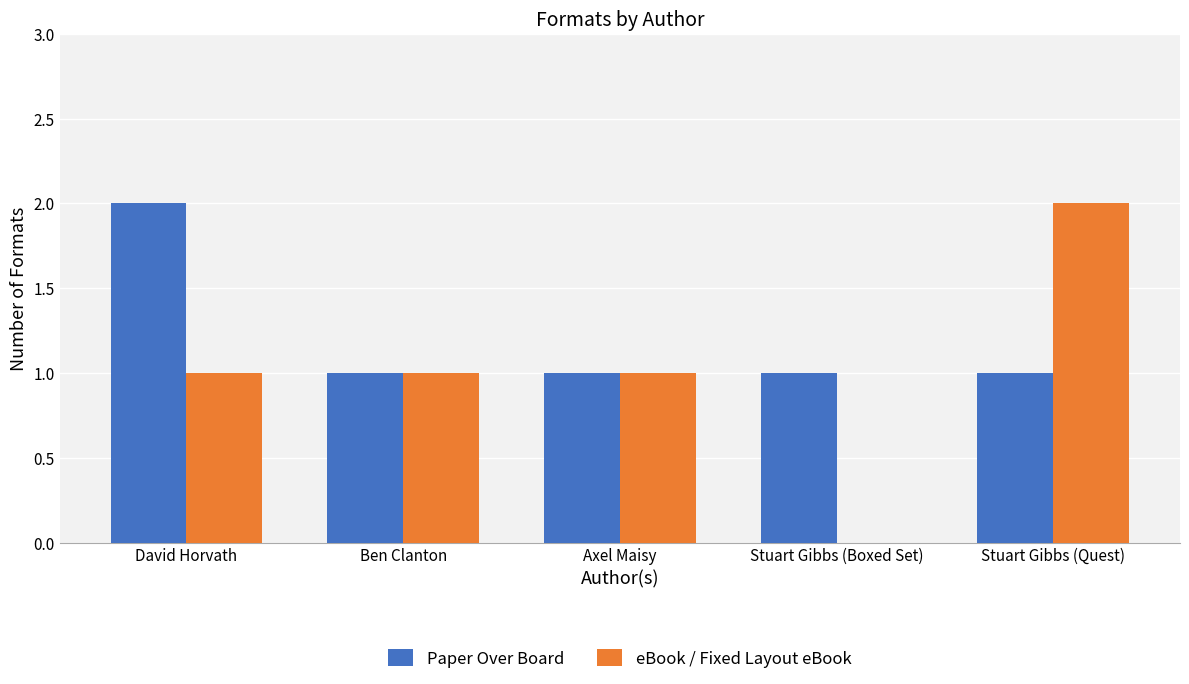

Which series has the largest total across all categories?

Paper Over Board